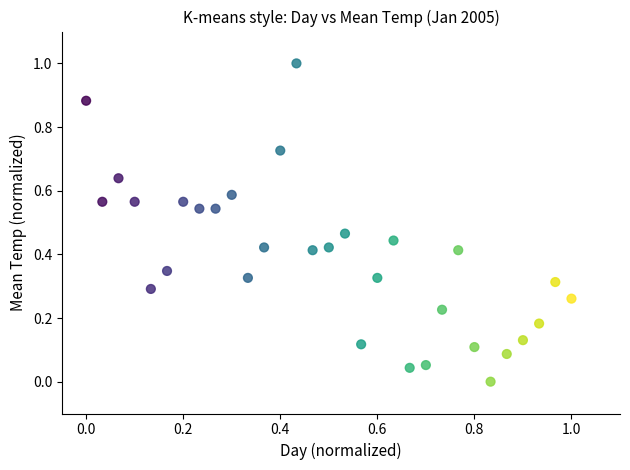

What is the range of Y values (max minus min)?

1.0